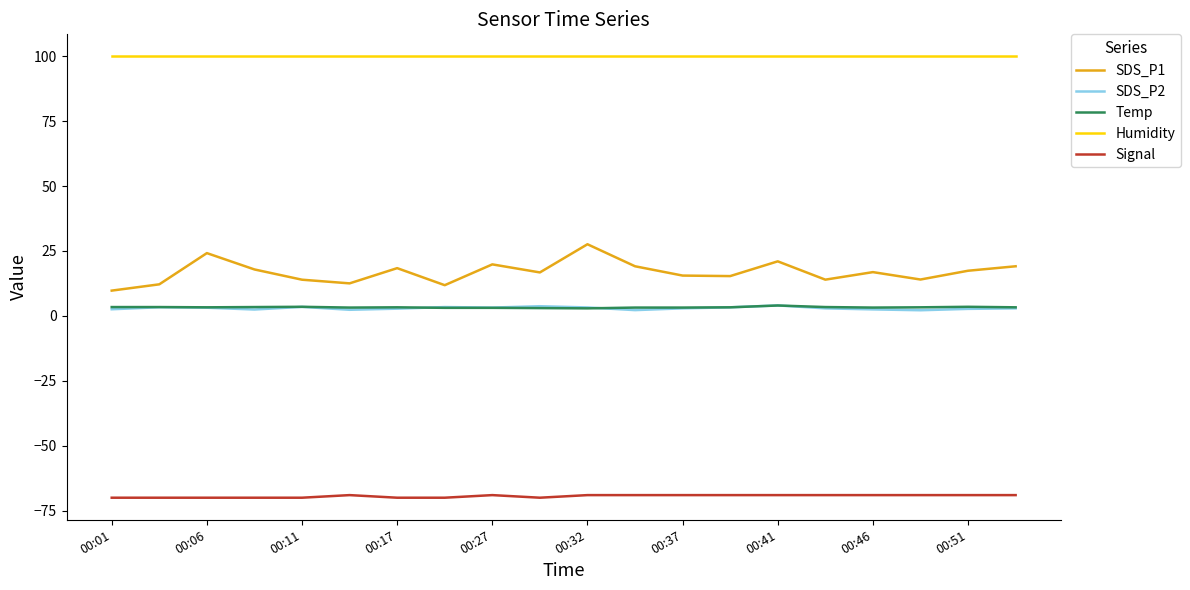

True or false: SDS_P1 and SDS_P2 cross at least once.

False